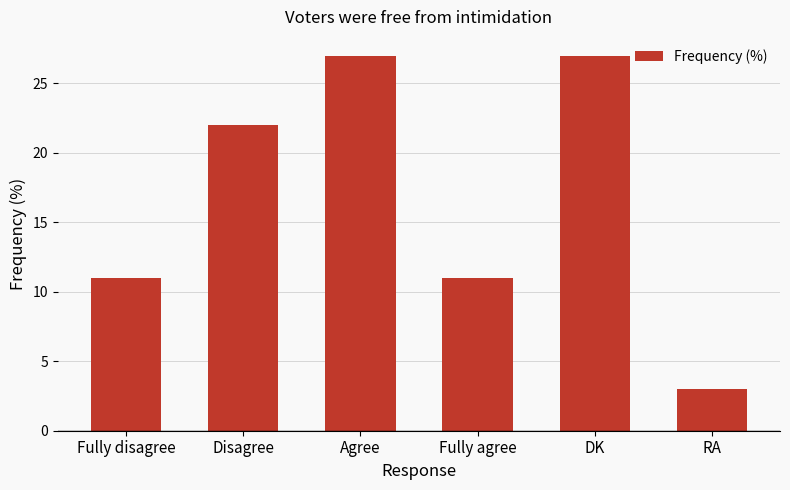

How many bars are there in total?

6